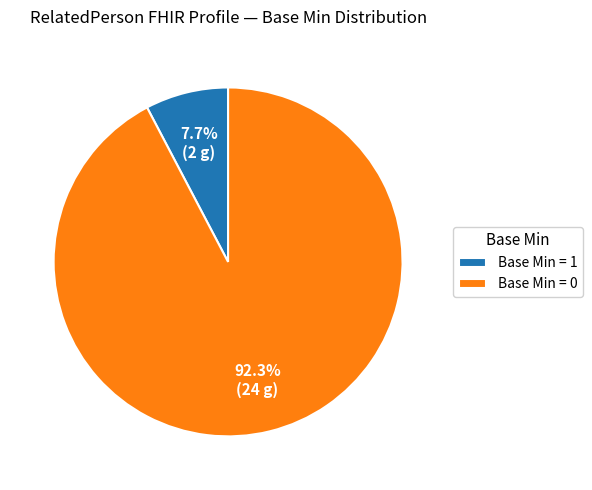

Rank the categories by value from highest to lowest.

Base Min = 0, Base Min = 1